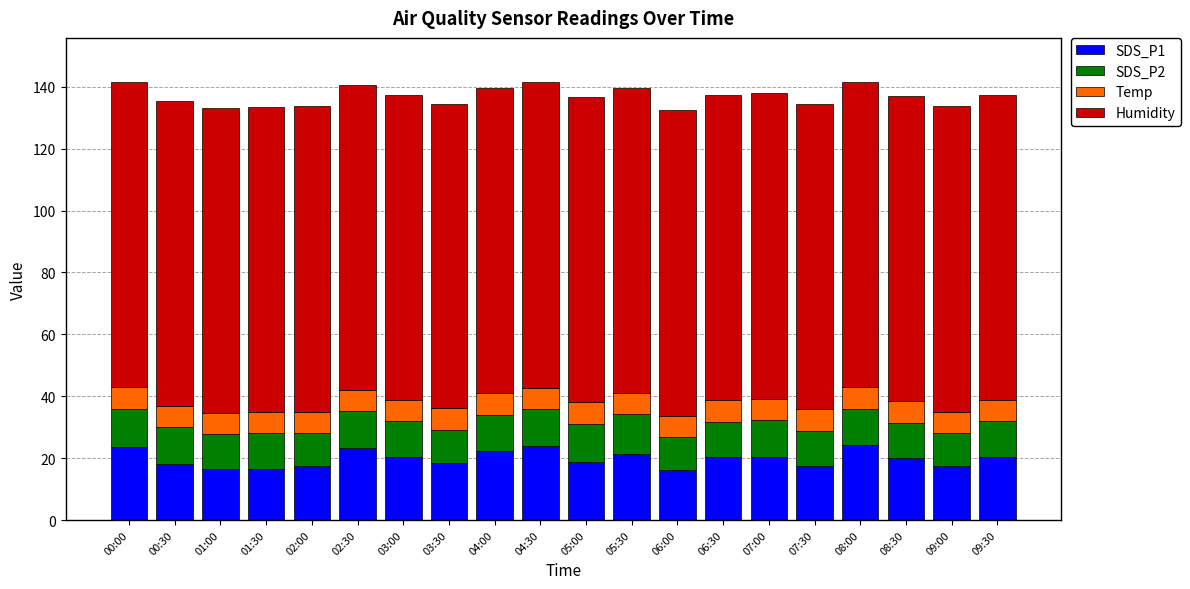

True or false: SDS_P1 has a value of 32.9 at 02:30.

False